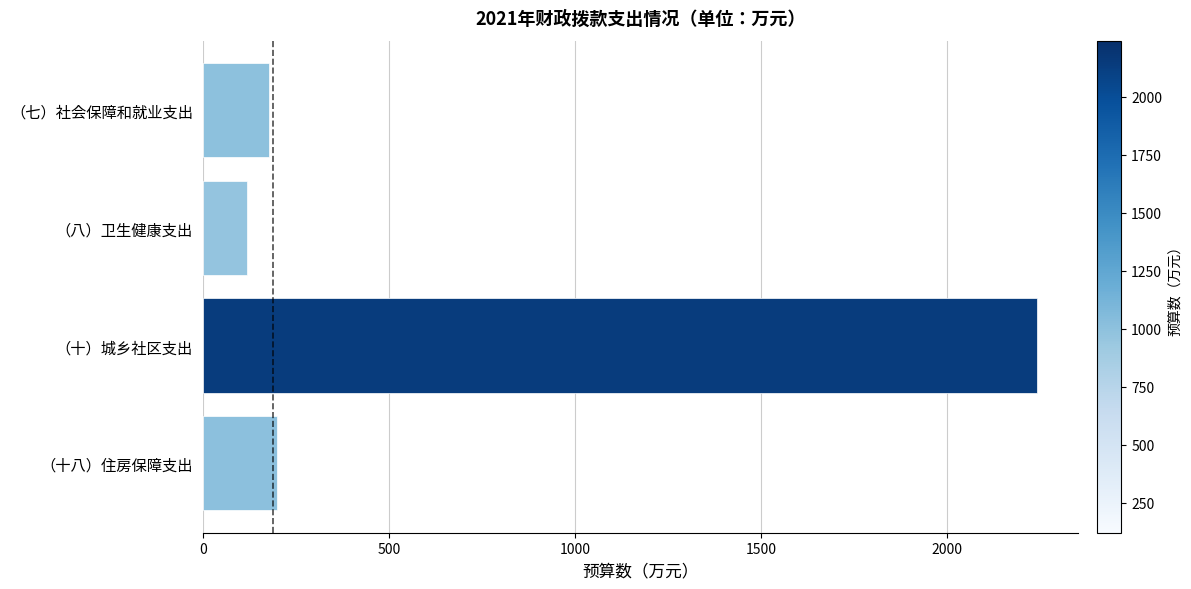

List the labels in order of value, smallest first.

（八）卫生健康支出, （七）社会保障和就业支出, （十八）住房保障支出, （十）城乡社区支出